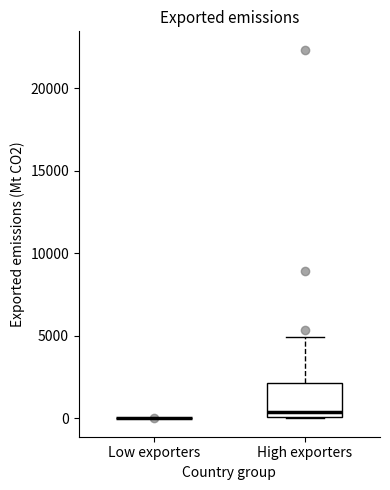

Reading left to right, transcribe this box plot: for each box, give where its median line is, the range the box spans, and where its two whiskers end, as read against the y-axis. The values are not printed on the chart, so give them approximately, as read against the axis.

Low exporters: box collapsed to a line at 0, whiskers 0 to 0
High exporters: median 500, box 0 to 2000, whiskers 0 to 5000